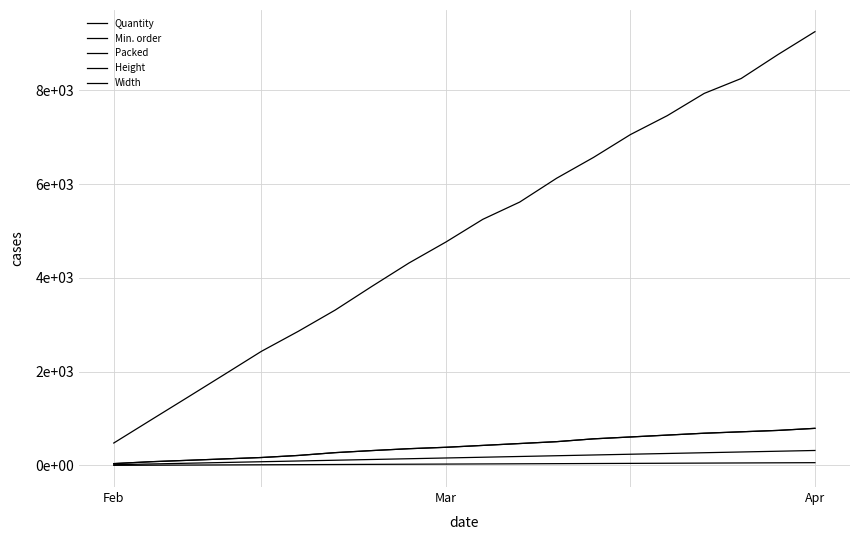

What is the label of the 13th point from the left?

12